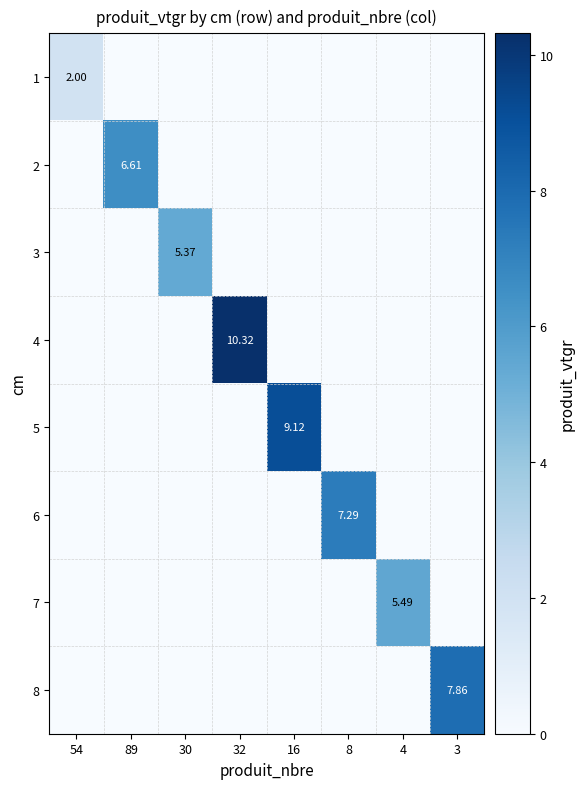

List the labels in order of 5 value, smallest first.

54, 89, 30, 32, 8, 4, 3, 16